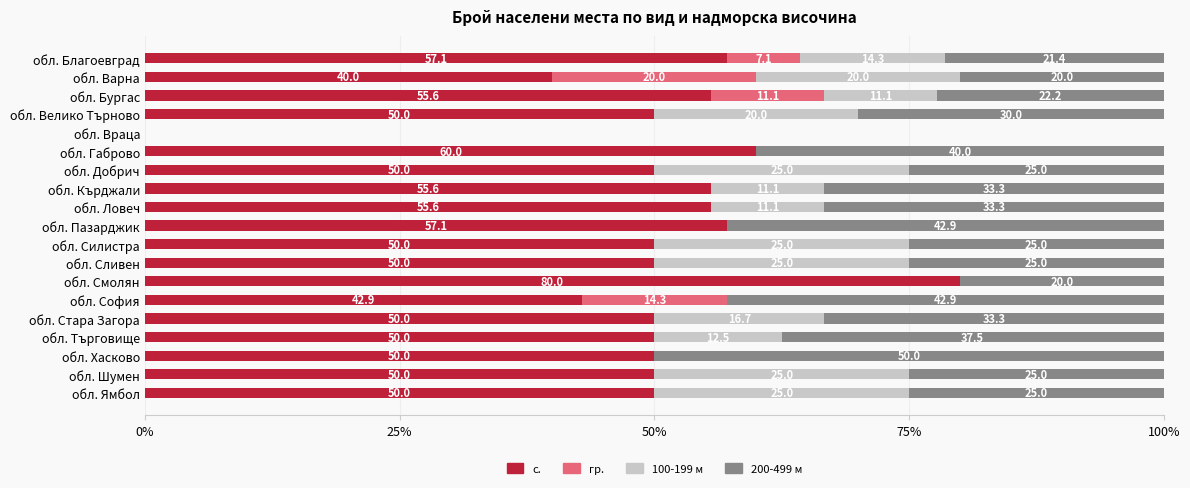

What is the total value across all series at обл. Добрич?

100.0